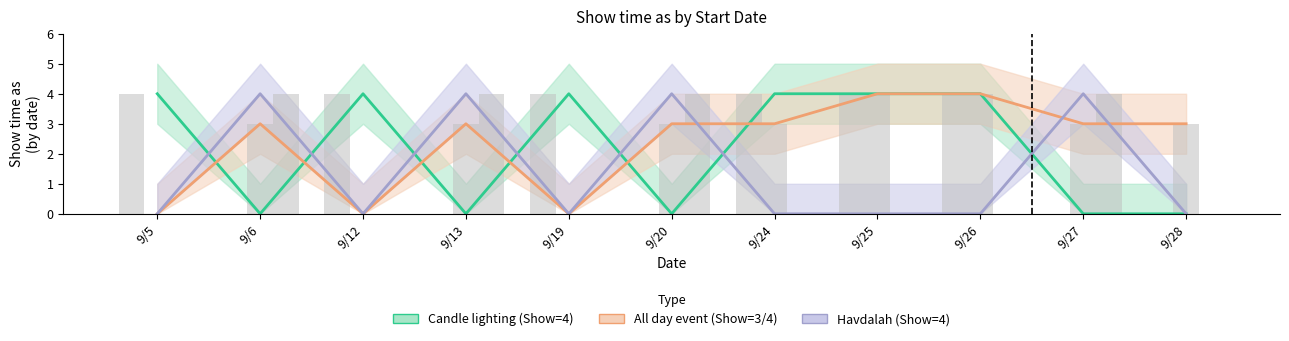

Which series has the largest total across all categories?

All day event